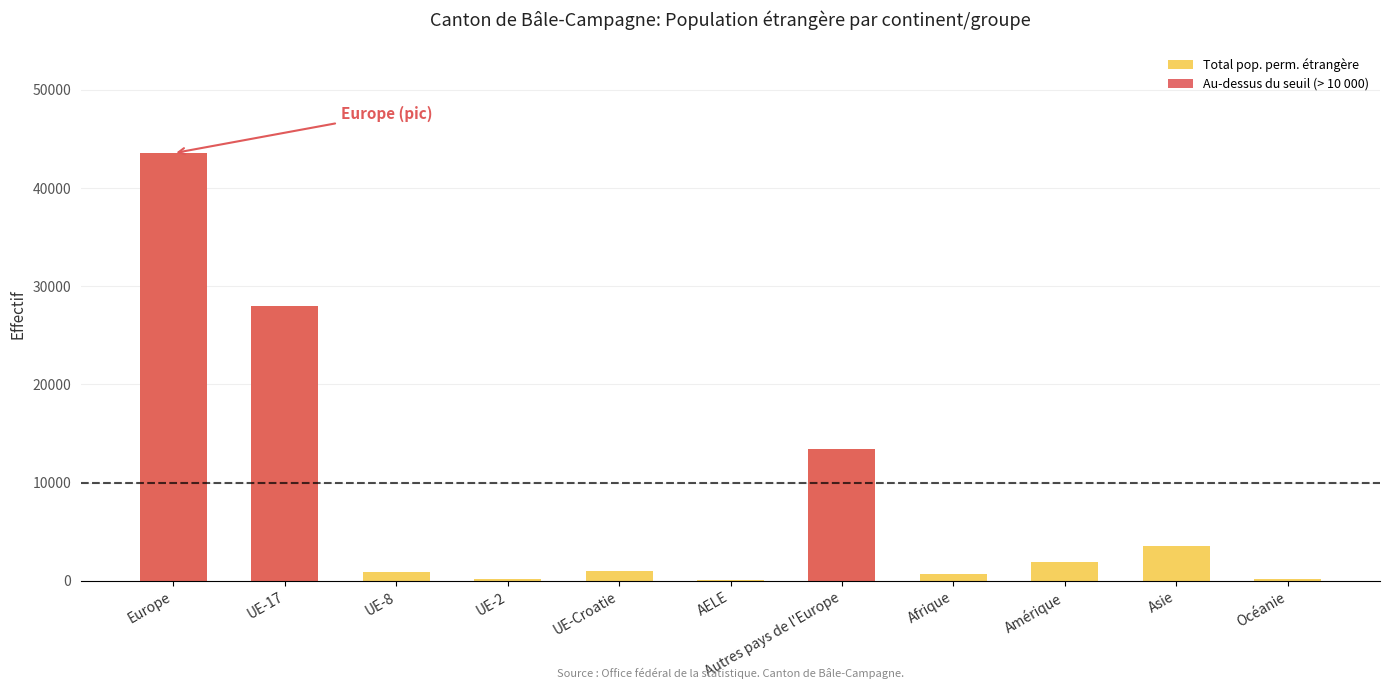

What is the sum of all Au-dessus du seuil (> 10 000) values?

84982